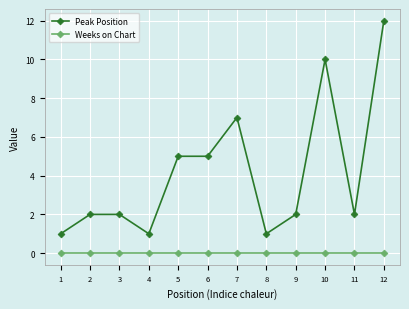

What is the value of the Peak Position point at the 4th from the left?

1